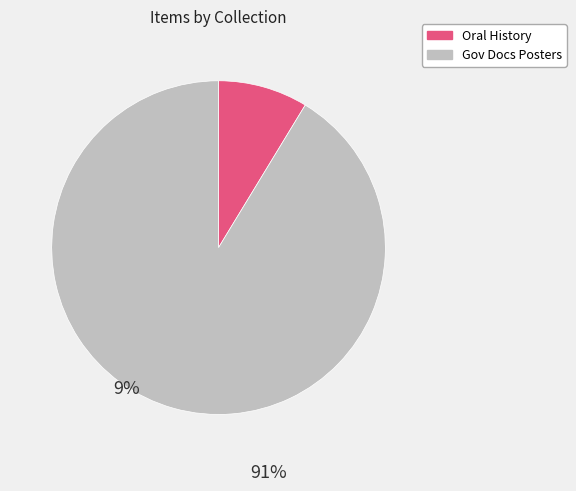

Is it true that Gov Docs Posters is 91% of the pie?

True